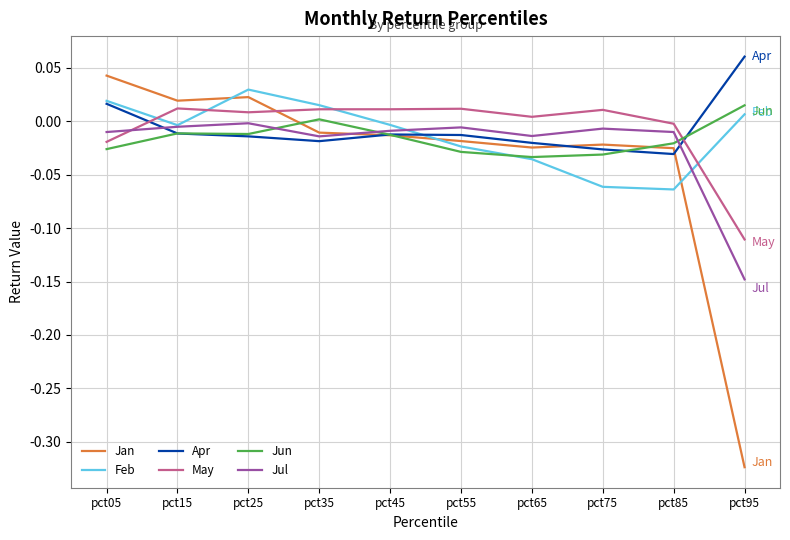

What are all the series names shown in the legend?

Jan, Feb, Apr, May, Jun, Jul